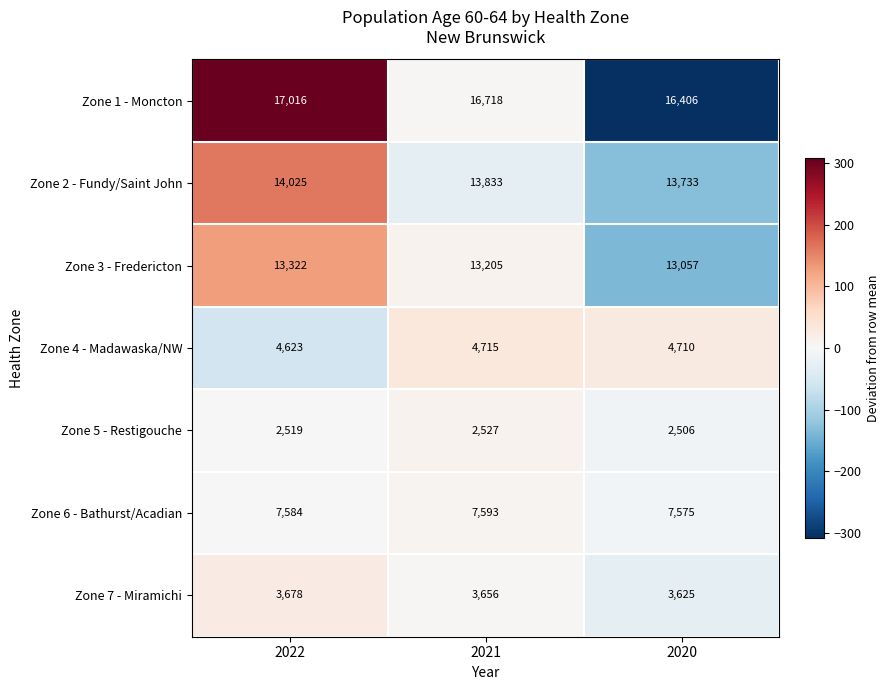

What is the difference between the maximum and minimum values in the Zone 4 - Madawaska/NW series?

92